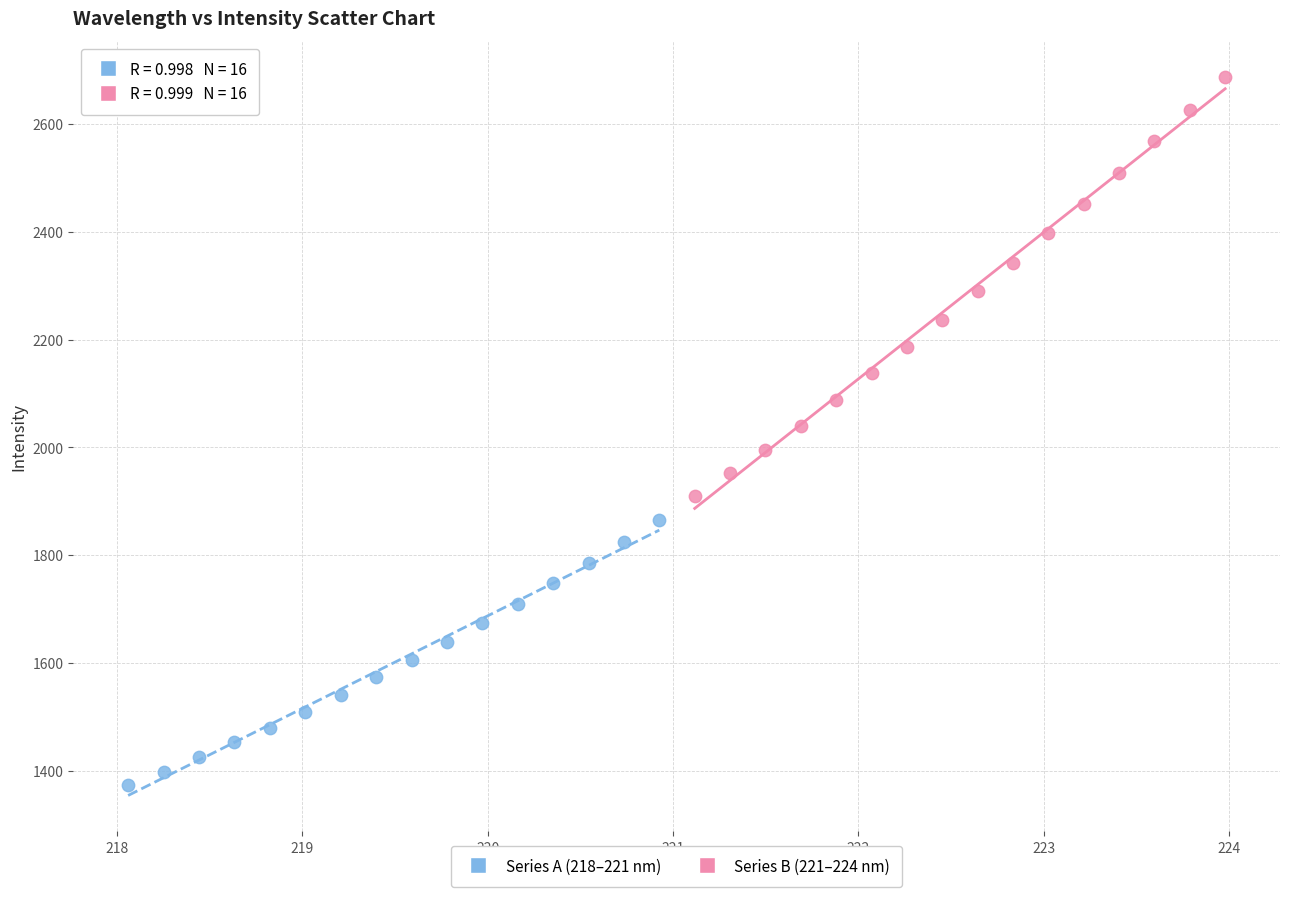

Which series reaches the maximum Y coordinate?

Series B (221–224 nm)